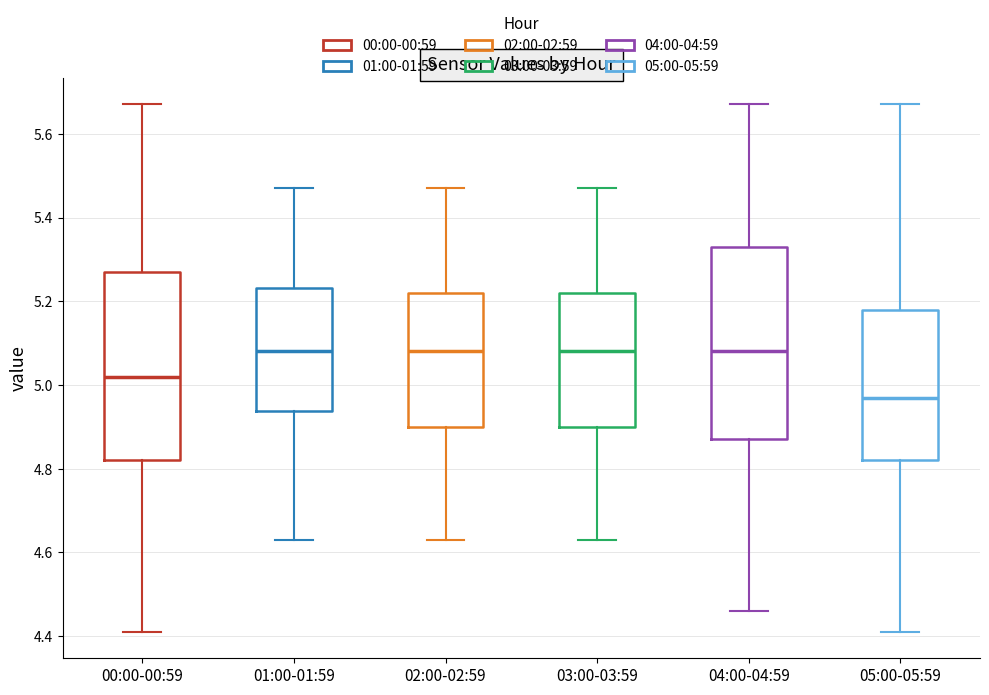

Which box's median line is the lowest?

05:00-05:59